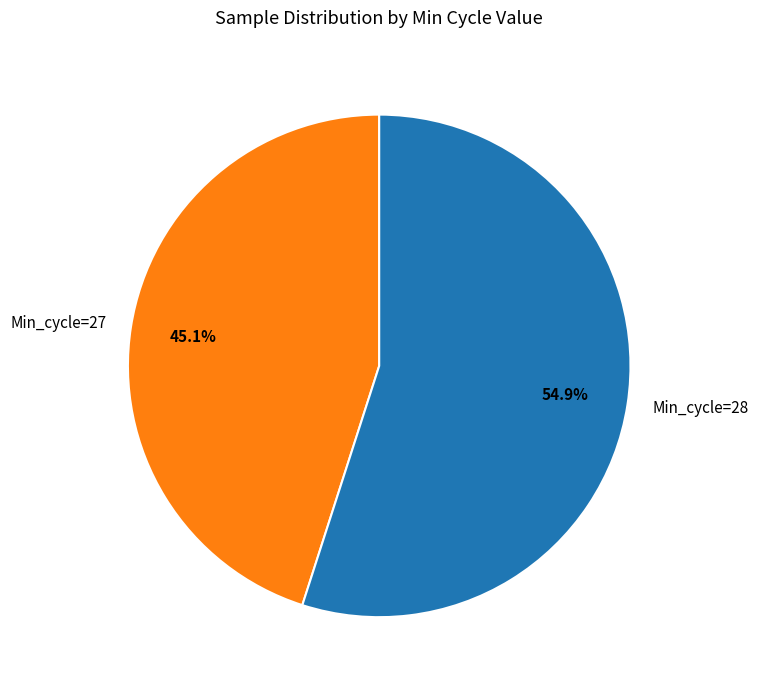

Rank the categories by value from lowest to highest.

Min_cycle=27, Min_cycle=28